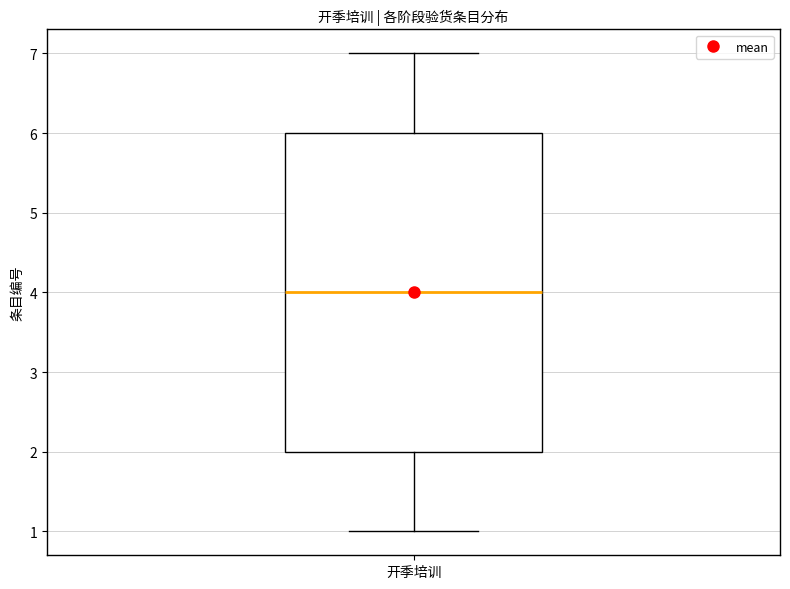

Read this box plot against the y-axis: the position of the median line, the range covered by the box, and the ends of both whiskers. The values are not printed on the chart, so give them approximately, as read against the axis.

median 4, box 2 to 6, whiskers 1 to 7